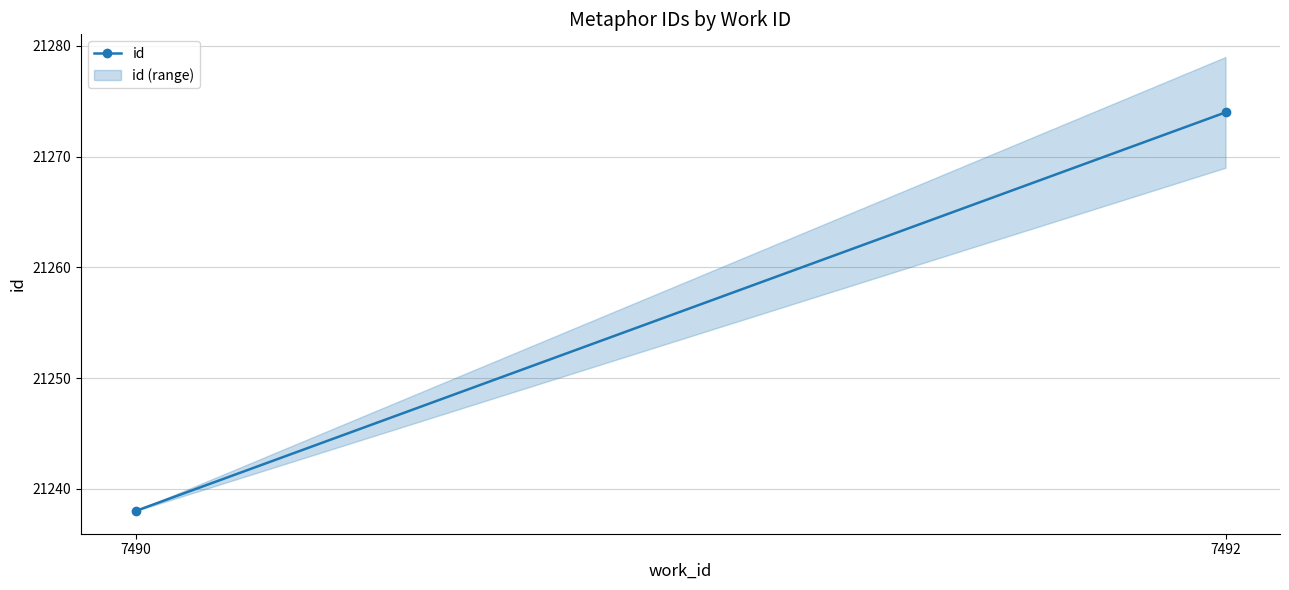

Rank the categories by value from lowest to highest.

7490, 7492